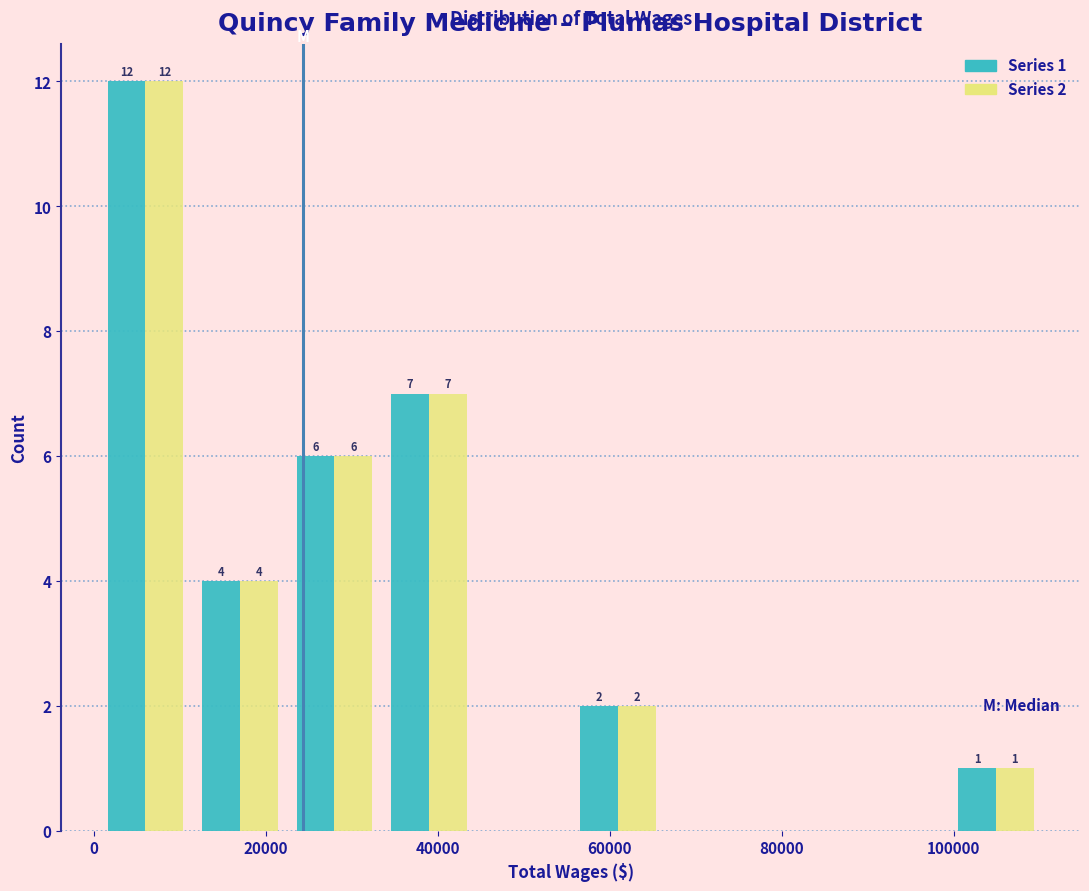

In the Series 2 series, which range on the x-axis has the tallest bar?

0 to 12000